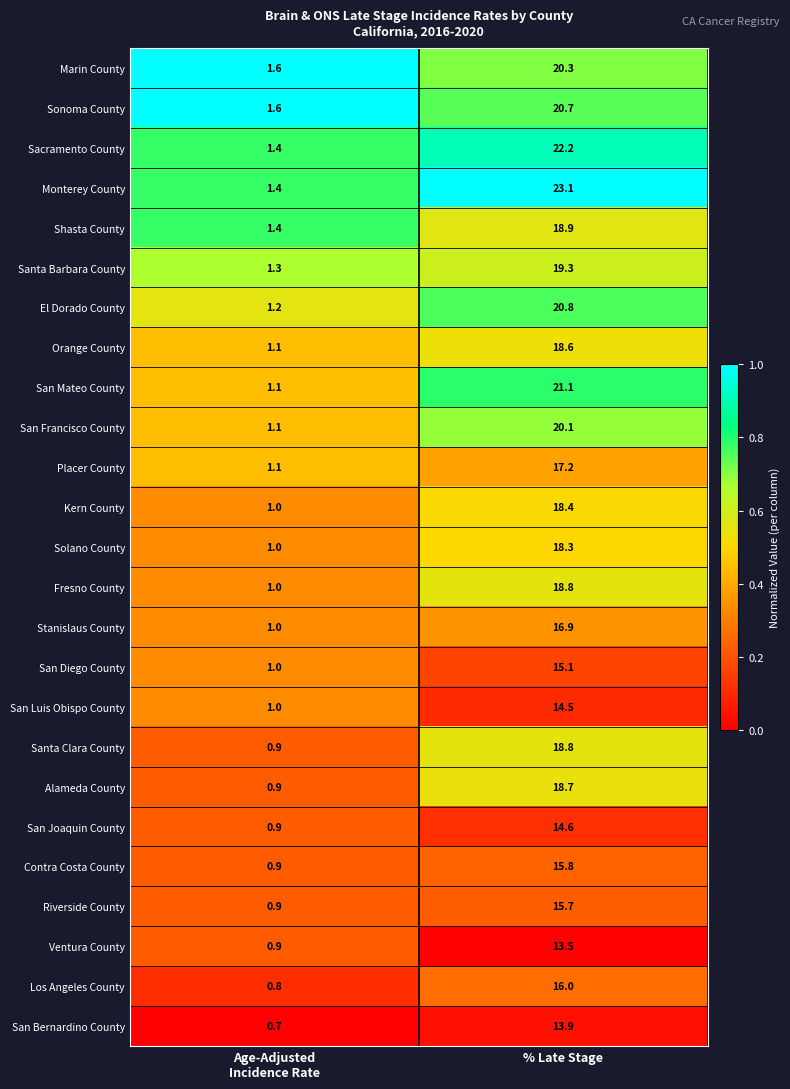

True or false: San Diego County has a value of 15.1 at % Late Stage.

True